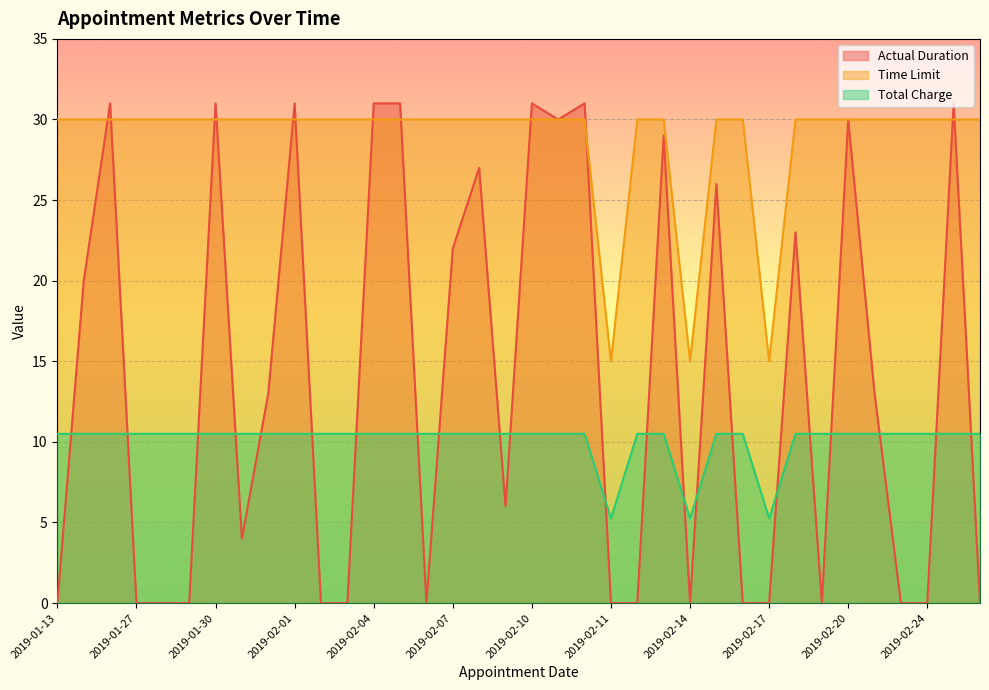

What is the value of the Time Limit point at the 6th from the left?

30.0